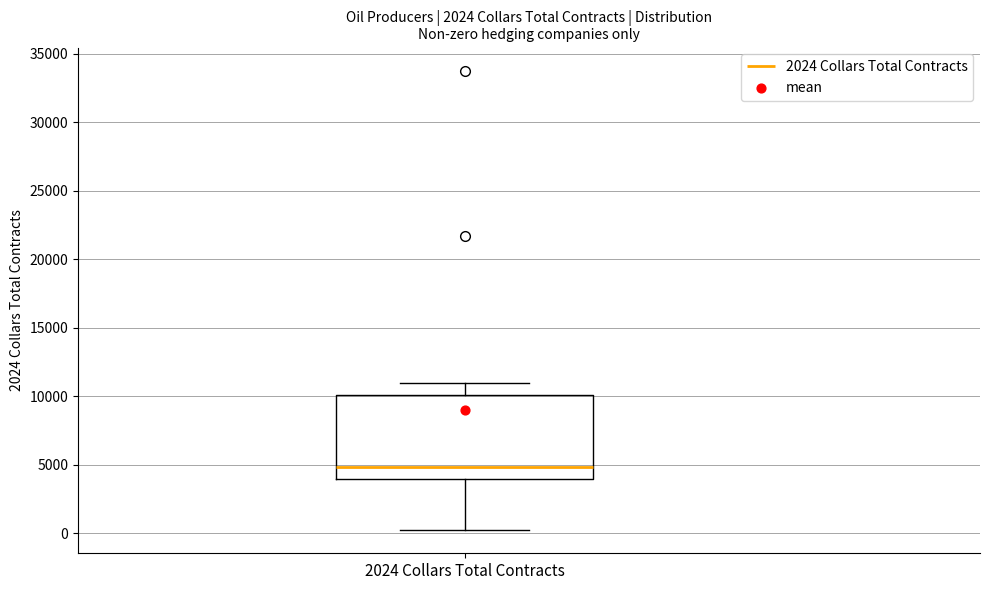

Transcribe this box plot: give where the median line is, the range the box spans, and where the two whiskers end, as read against the y-axis. The values are not printed on the chart, so give them approximately, as read against the axis.

median 5000, box 4000 to 10000, whiskers 0 to 11000